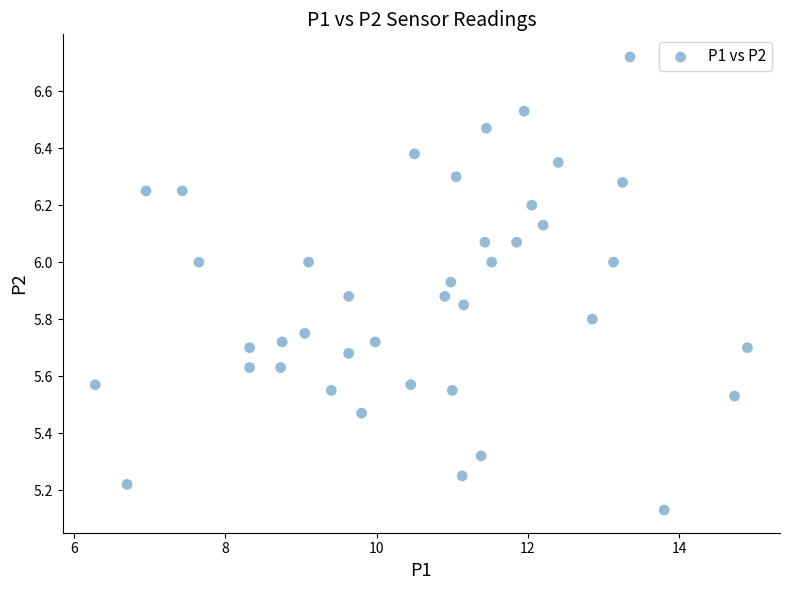

What is the range of Y values (max minus min)?

1.6